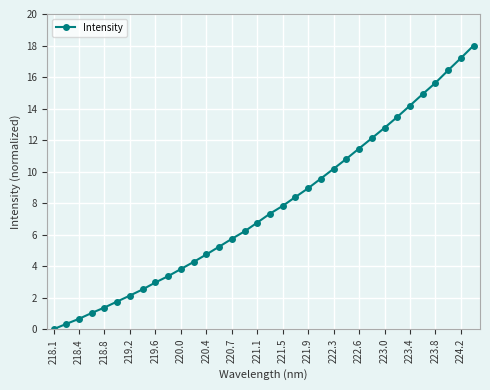

What is the greatest value displayed?

18.0